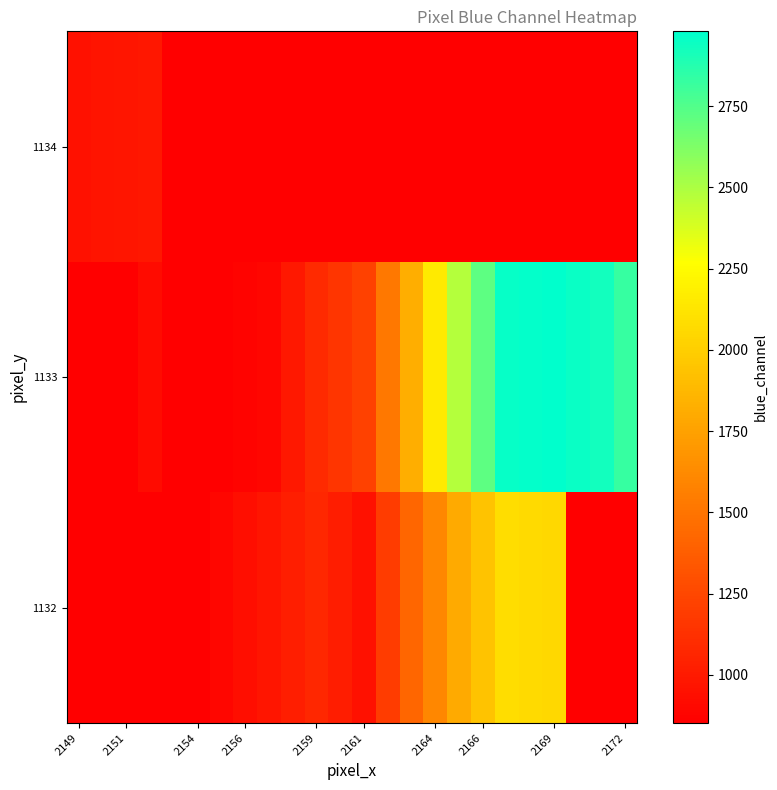

Which series changed the most between 2161 and 2172?

1133